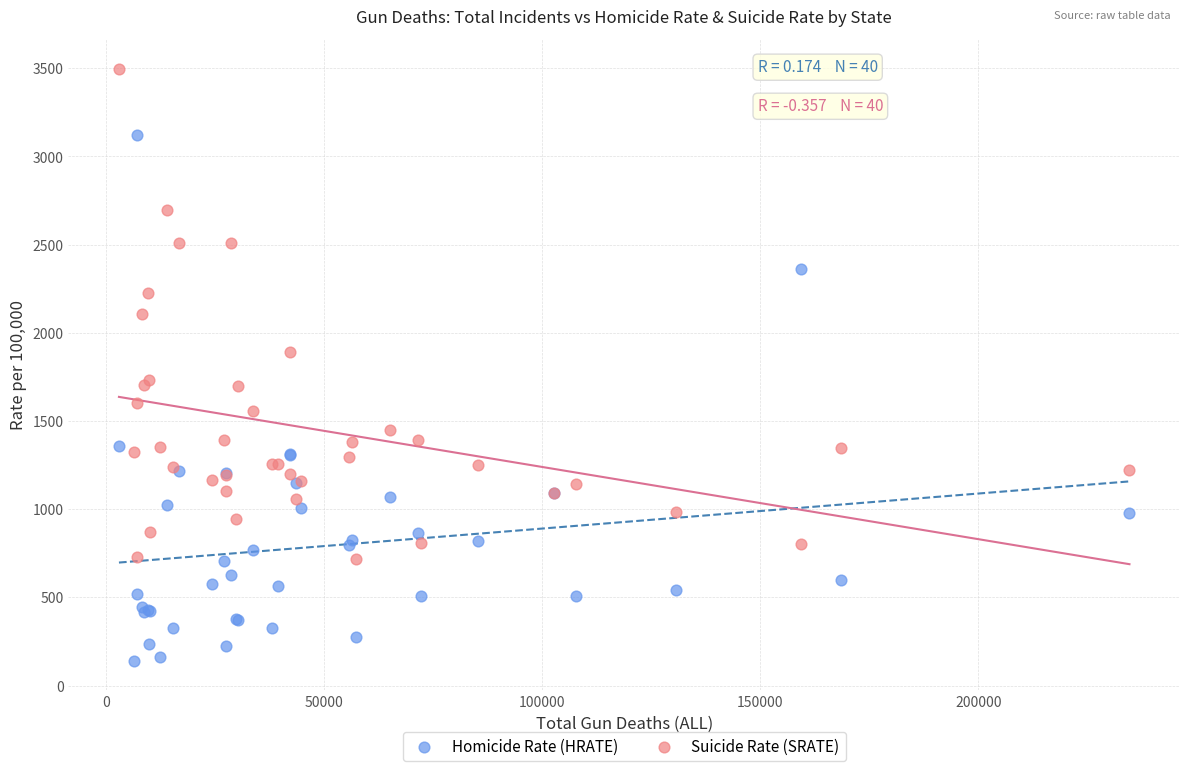

Which series reaches the minimum Y coordinate?

Homicide Rate (HRATE)